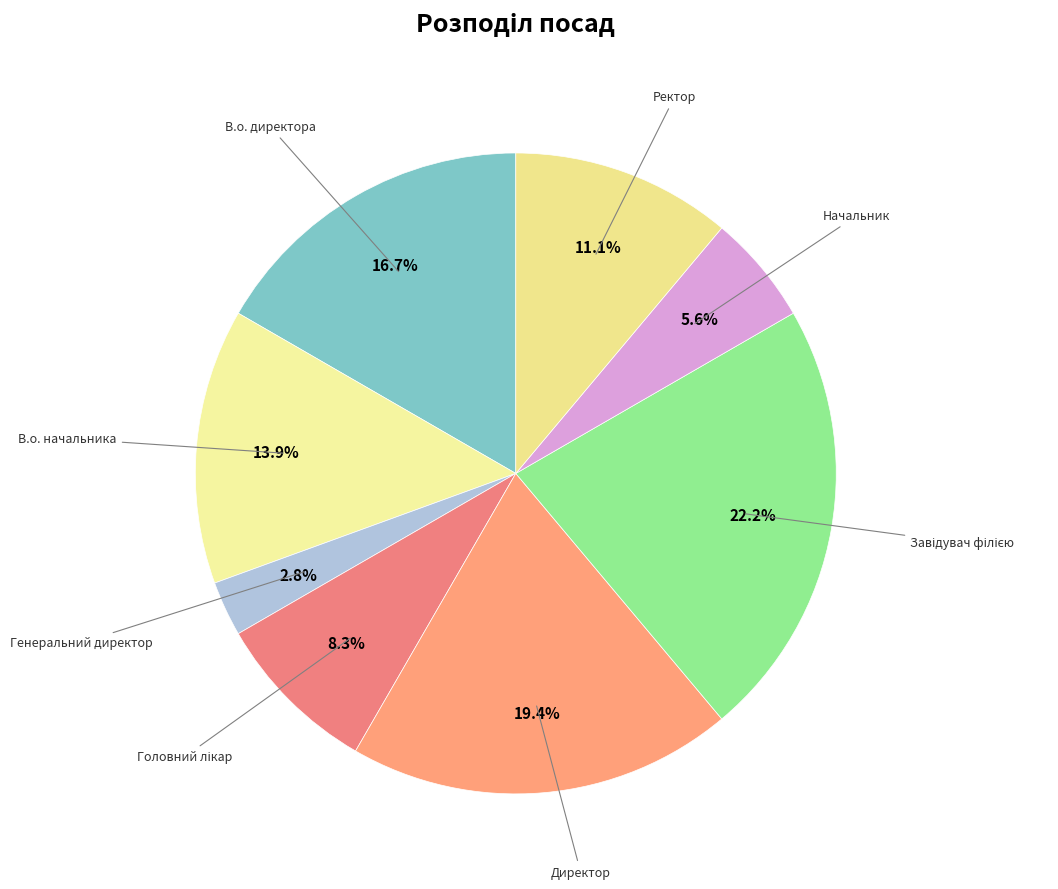

Does any single category account for the majority?

No